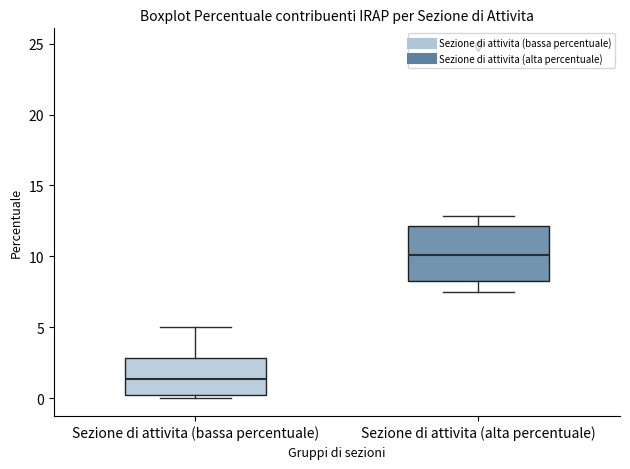

Where does the median line of the box for Sezione di attivita (alta percentuale) sit on the y-axis? The values are not printed on the chart, so give them approximately, as read against the axis.

10.0